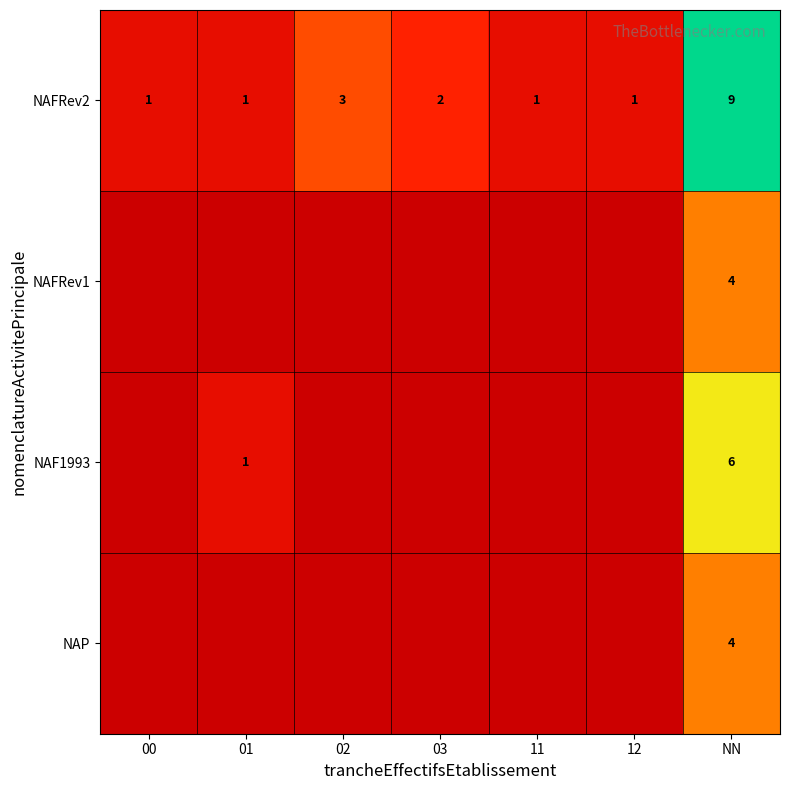

How many NAFRev2 values are between 1 and 3?

6